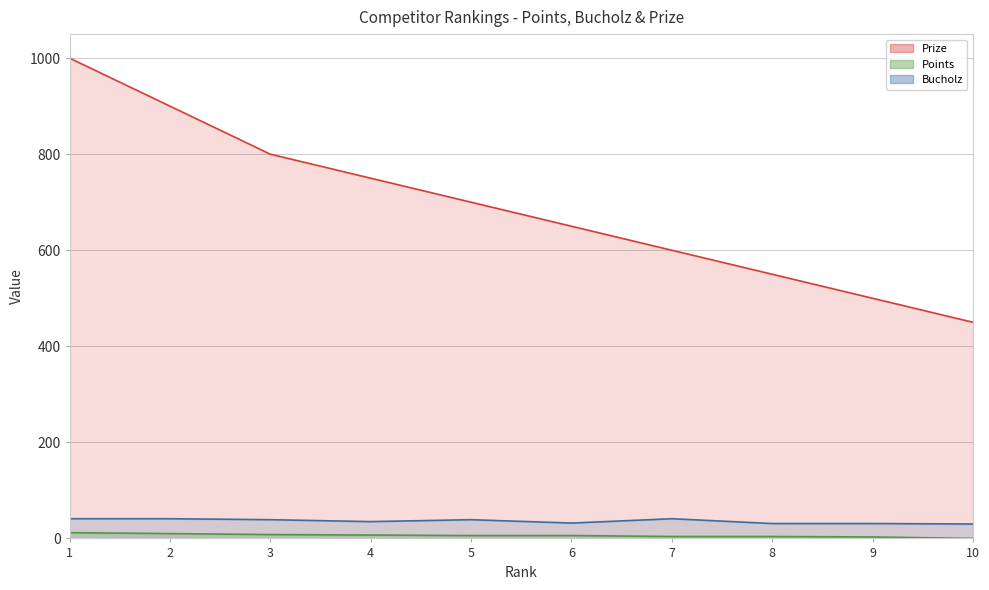

How many series are shown in this chart?

3